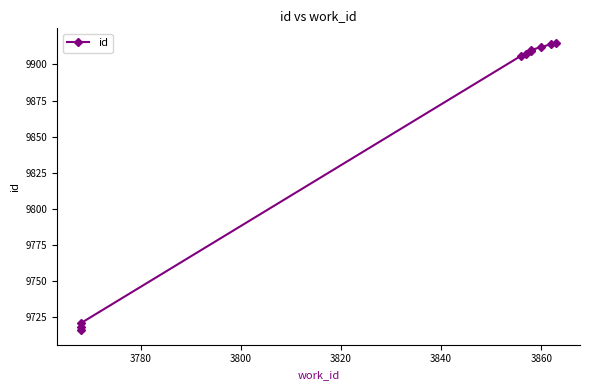

What is the average value?

9853